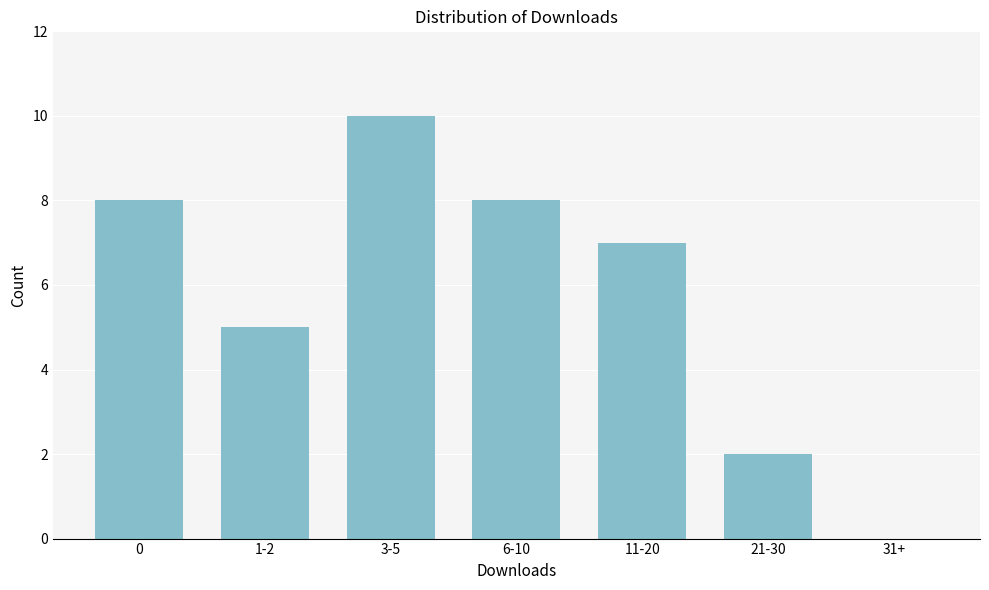

Reading right to left, transcribe all the data shown in this chart.

31+=0	21-30=2	11-20=7	6-10=8	3-5=10	1-2=5	0=8